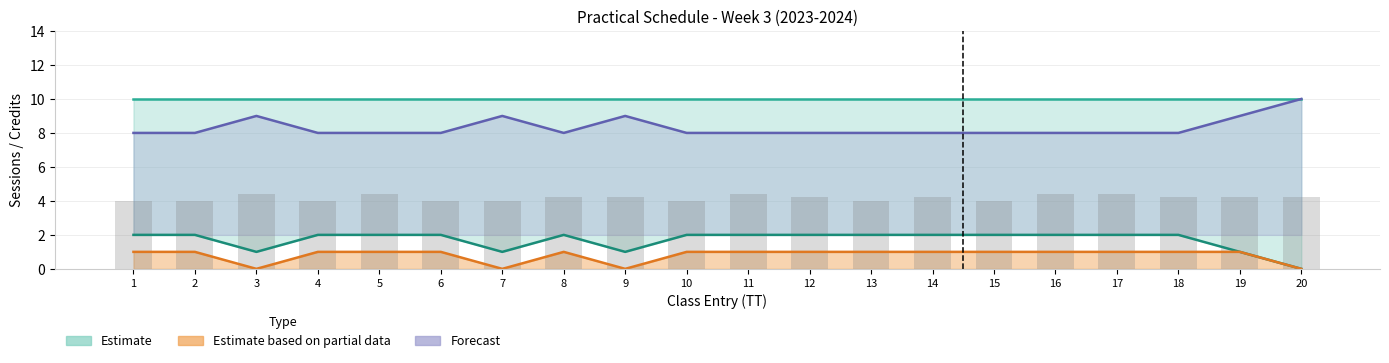

True or false: T1 (partial) has a value of -0.7 at 7.

False